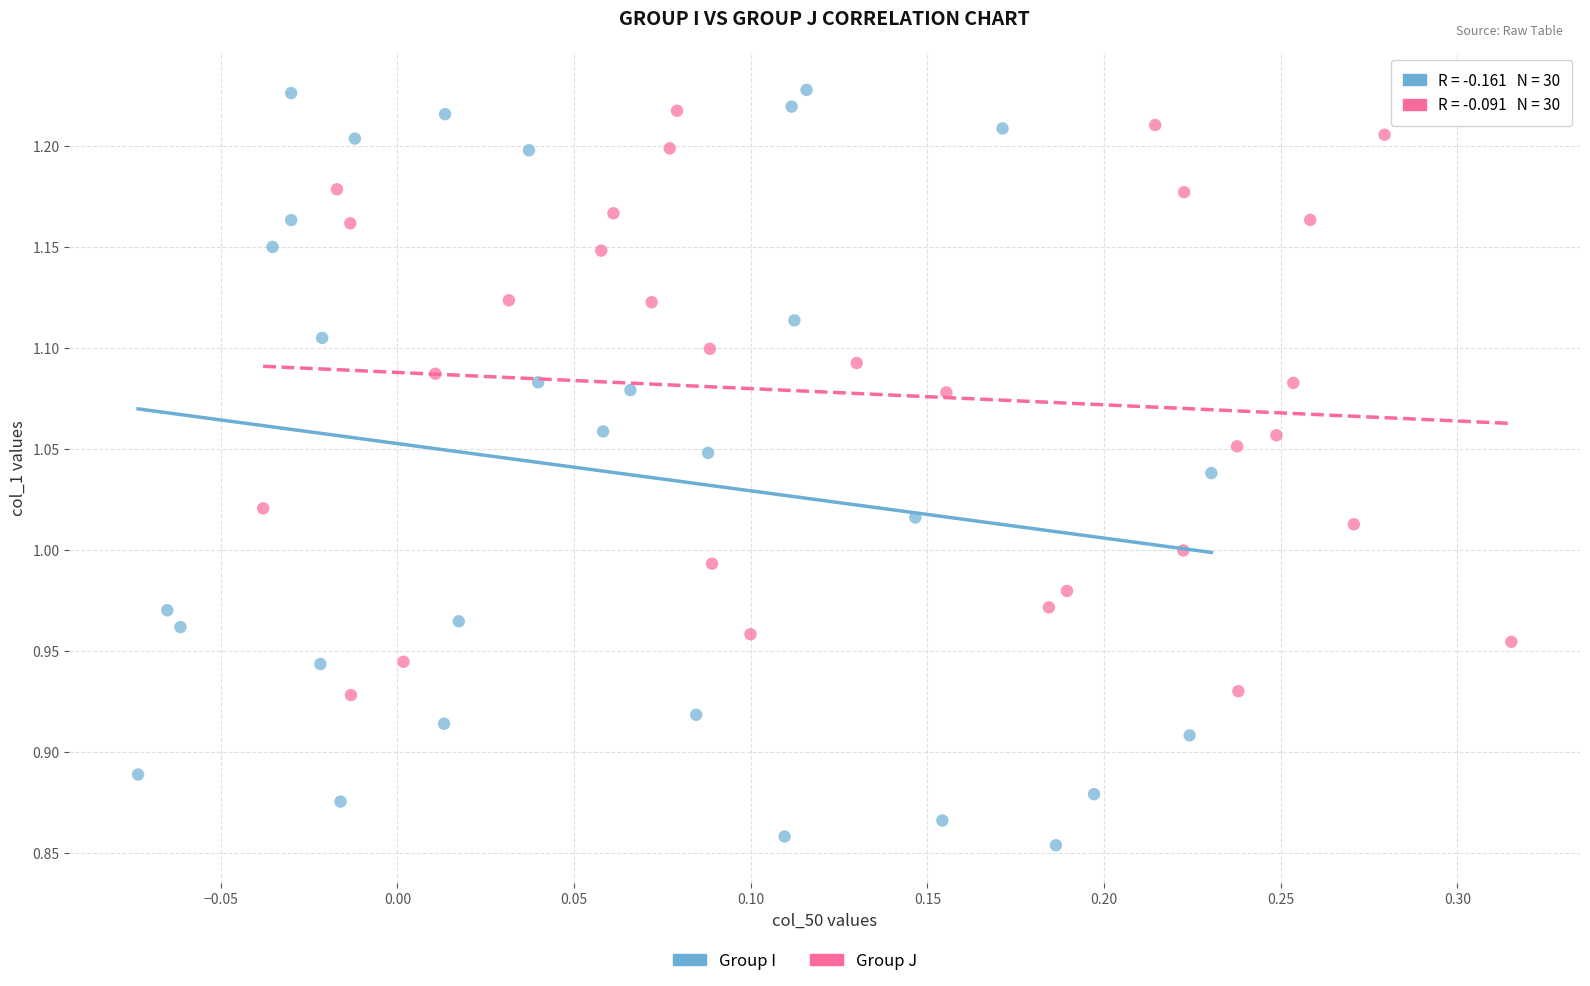

Which series has the widest spread of Y values?

Group I